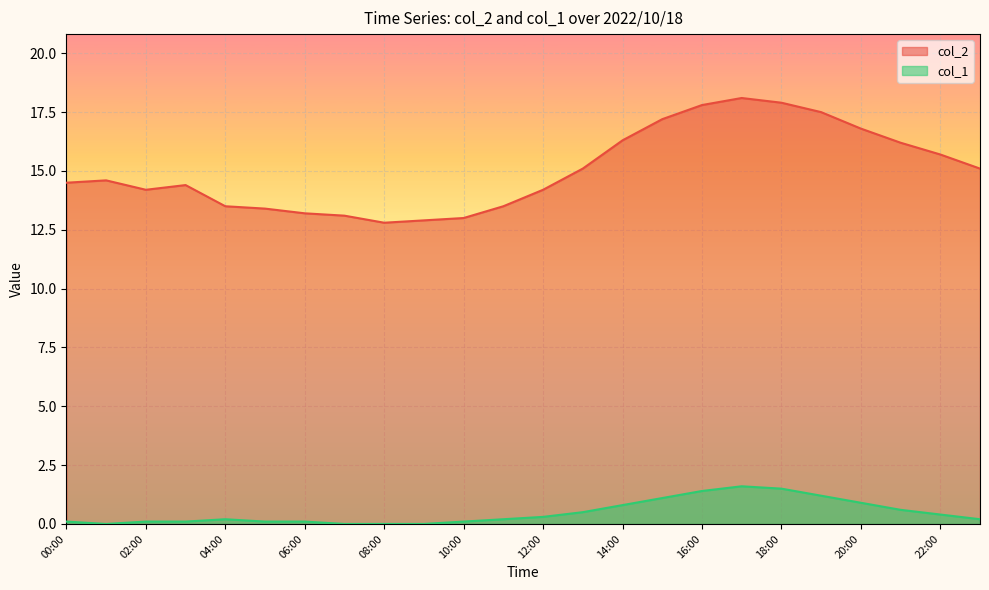

List the series in order of their peak value, highest first.

col_2, col_1